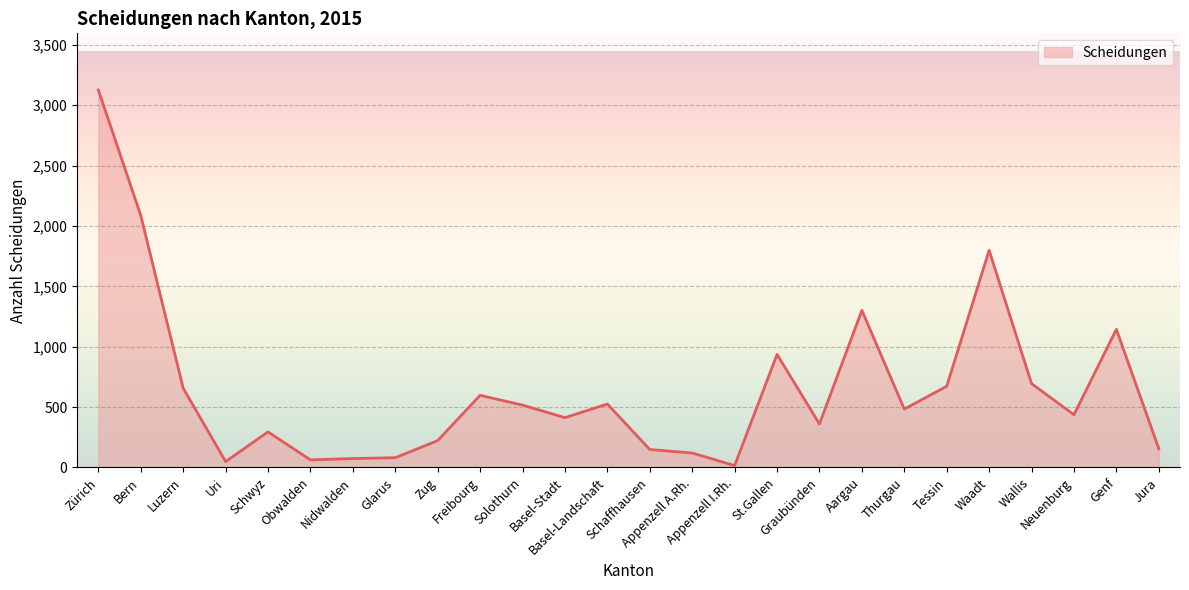

True or false: there are more than 0 points higher than both neighbors.

True